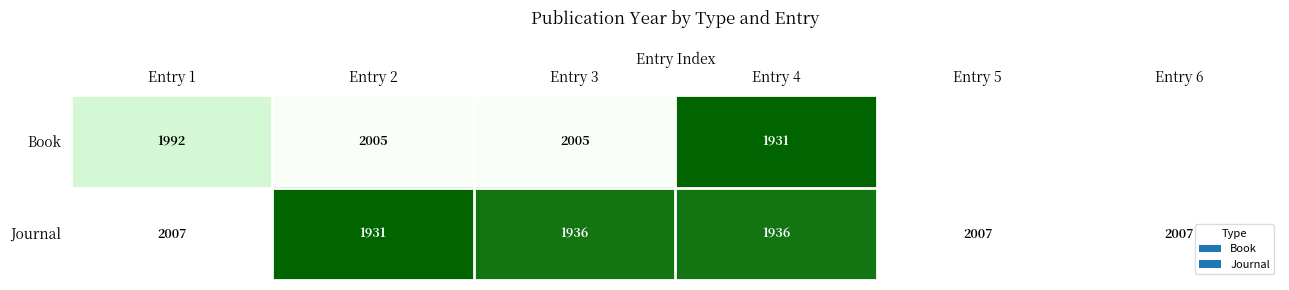

What is the maximum value for Journal?

2007